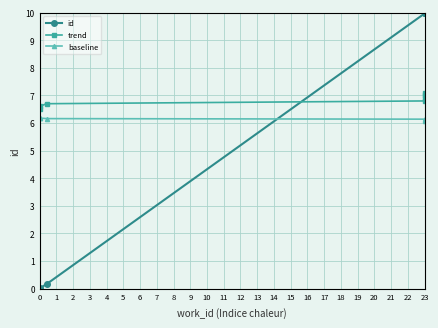

What is the average value of the baseline series?

6.1